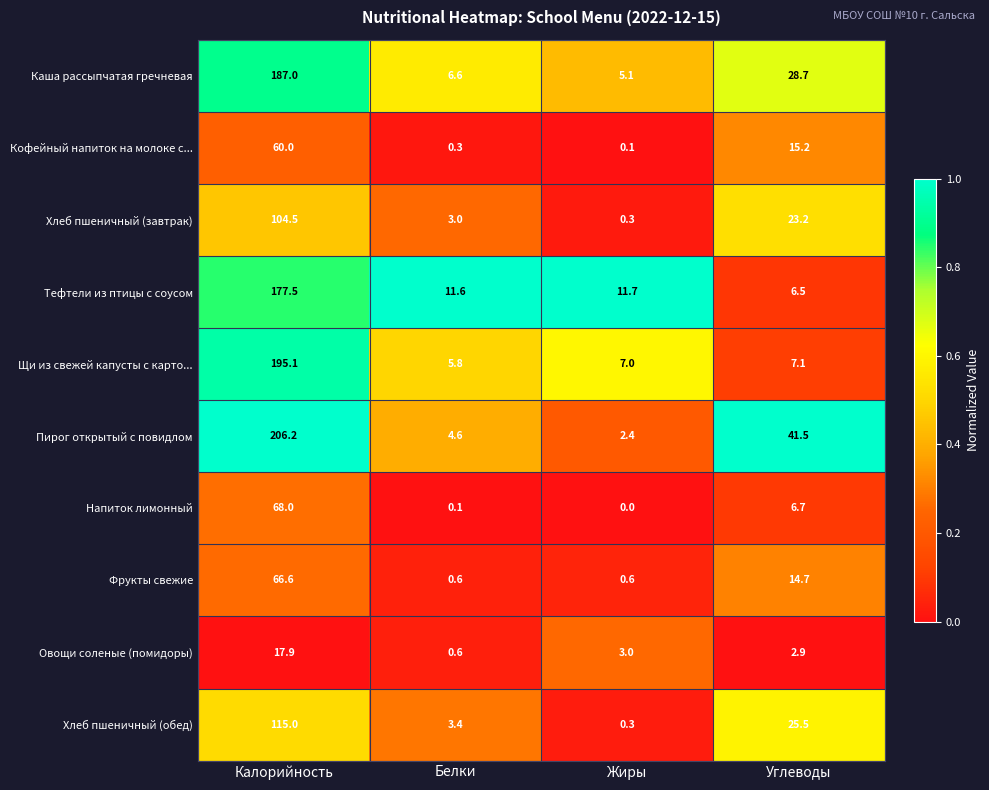

At which category is the sum across all series the highest?

Калорийность